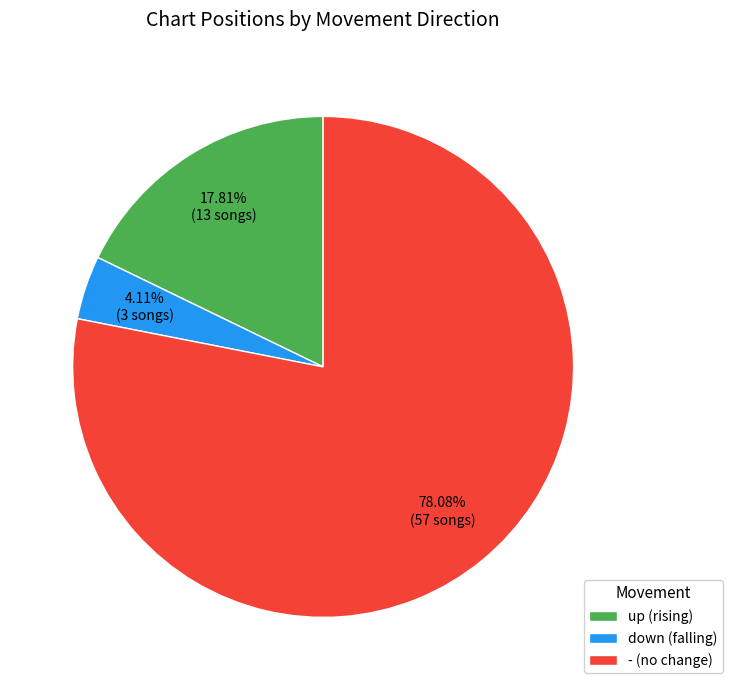

To the nearest percent, what portion does up represent?

18%